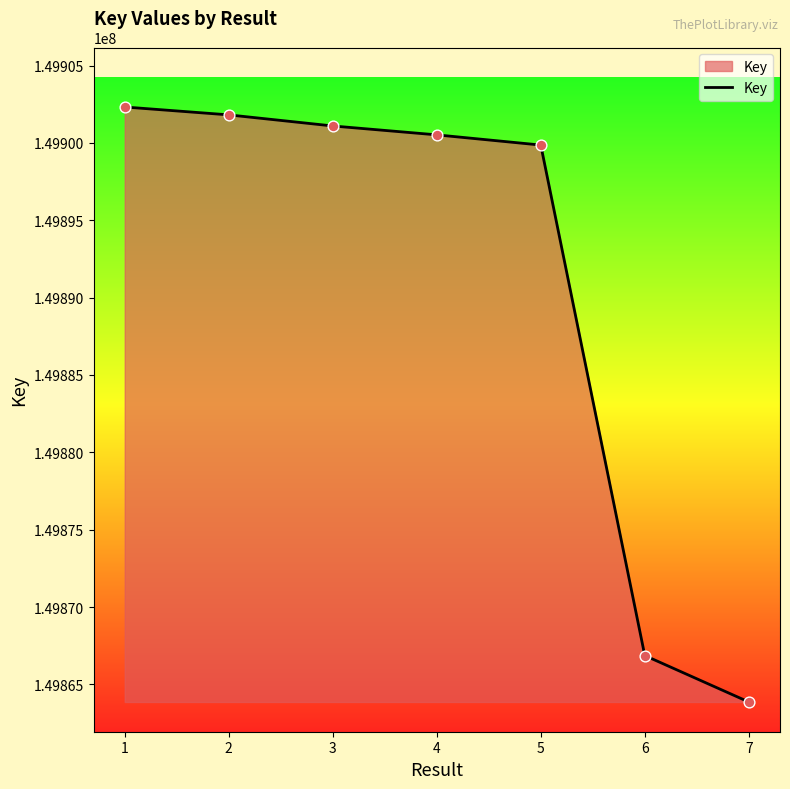

What is the ratio of the value at 2 to the value at 1?

1.0